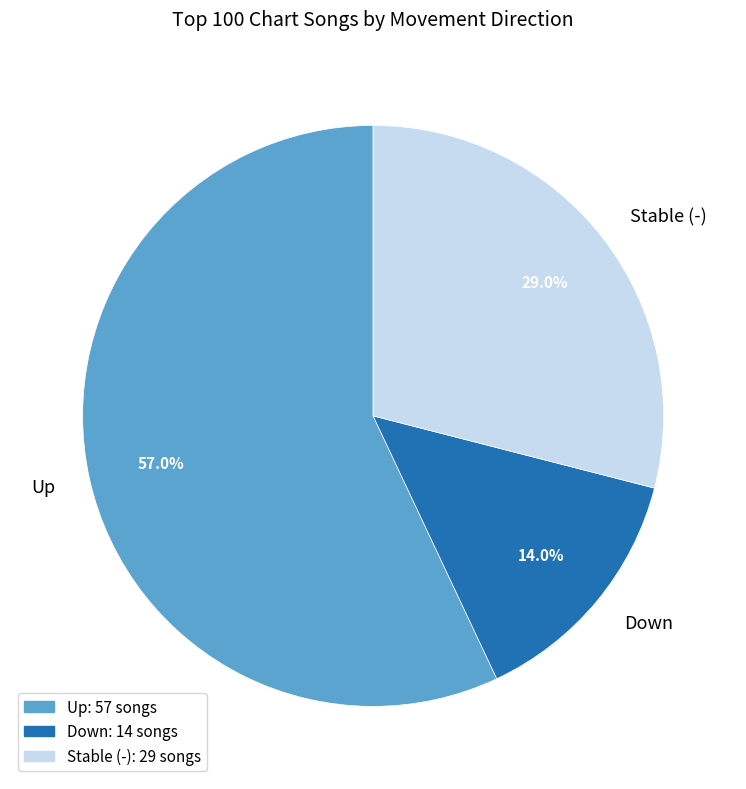

Which category has the biggest portion of the pie?

Up